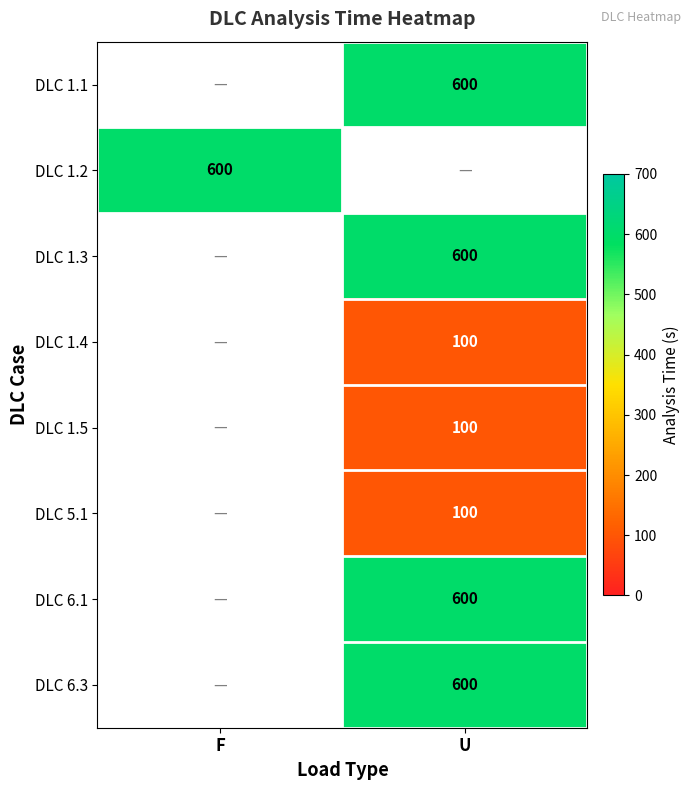

The value of DLC 1.3 at U is 600. True or false?

True